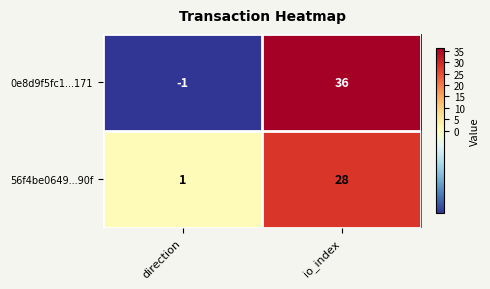

Where is 56f4be0649...90f nearest to the value 14?

direction